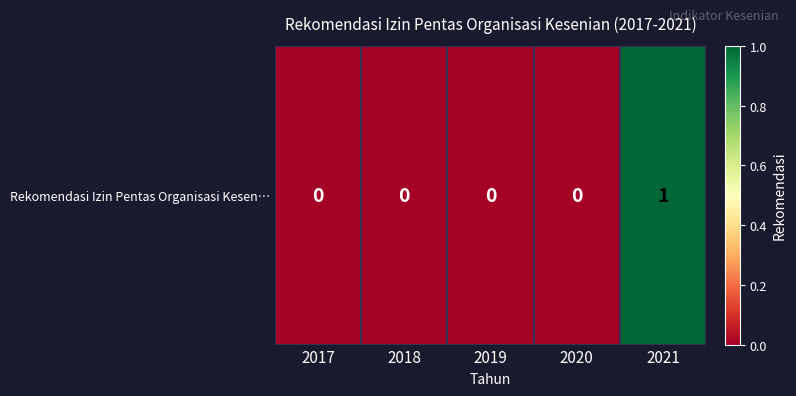

Reading left to right, extract all data points from this chart.

2017=0	2018=0	2019=0	2020=0	2021=1